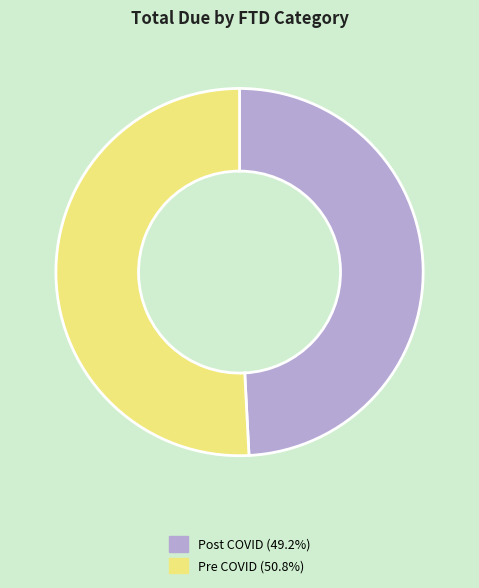

Does any single category account for the majority?

Yes